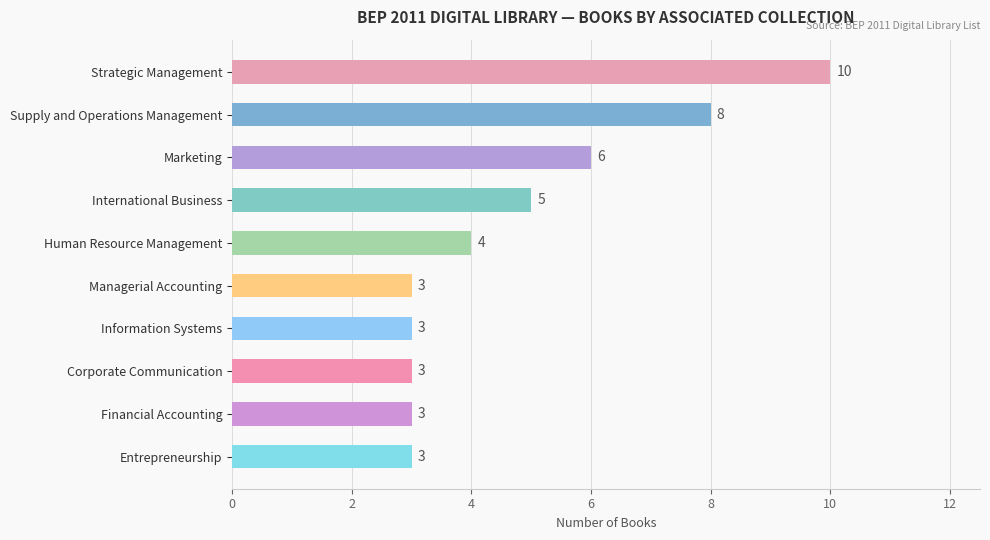

At which category does the chart reach its peak across all series?

Strategic Management